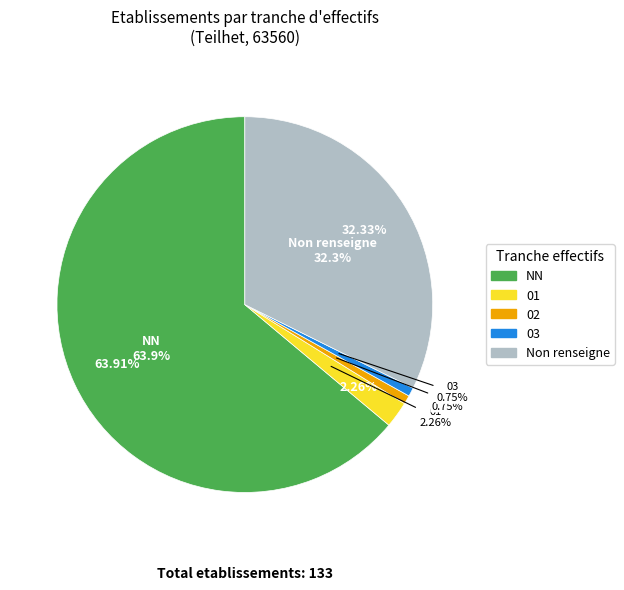

To the nearest percent, what portion does NN represent?

64%